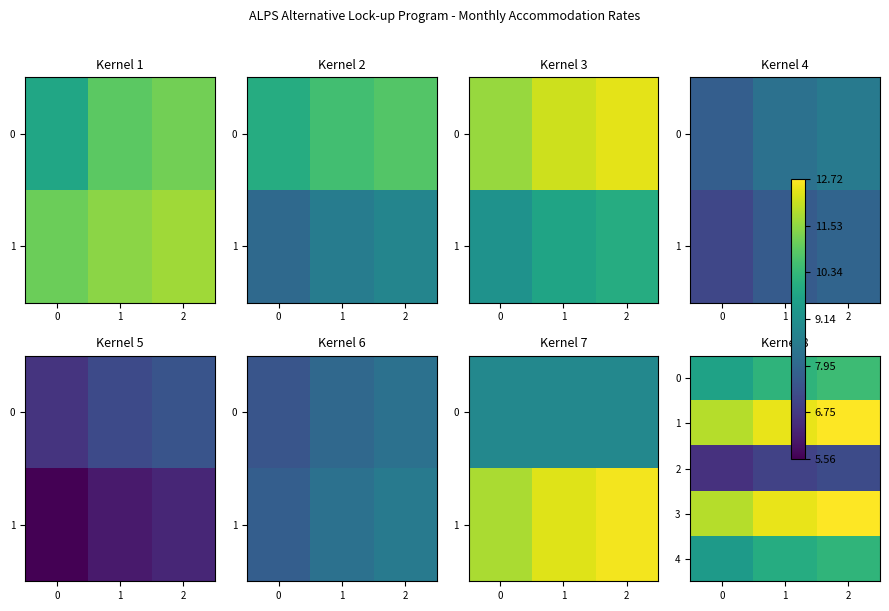

What is the difference between the second highest and minimum values in the 3 series?

0.5